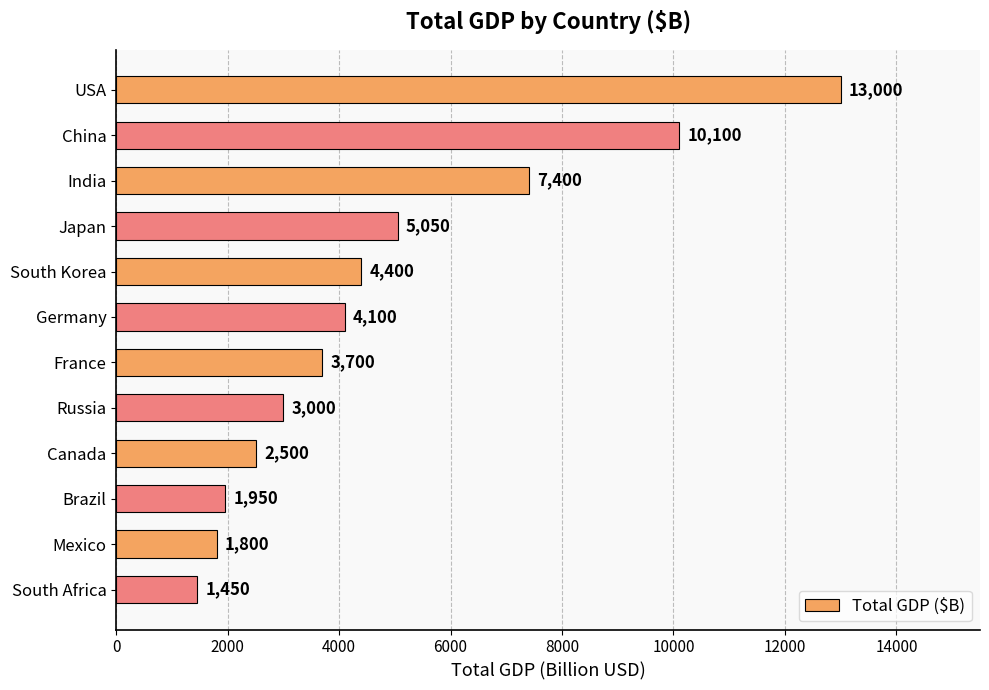

How many data points are less than 4100?

6